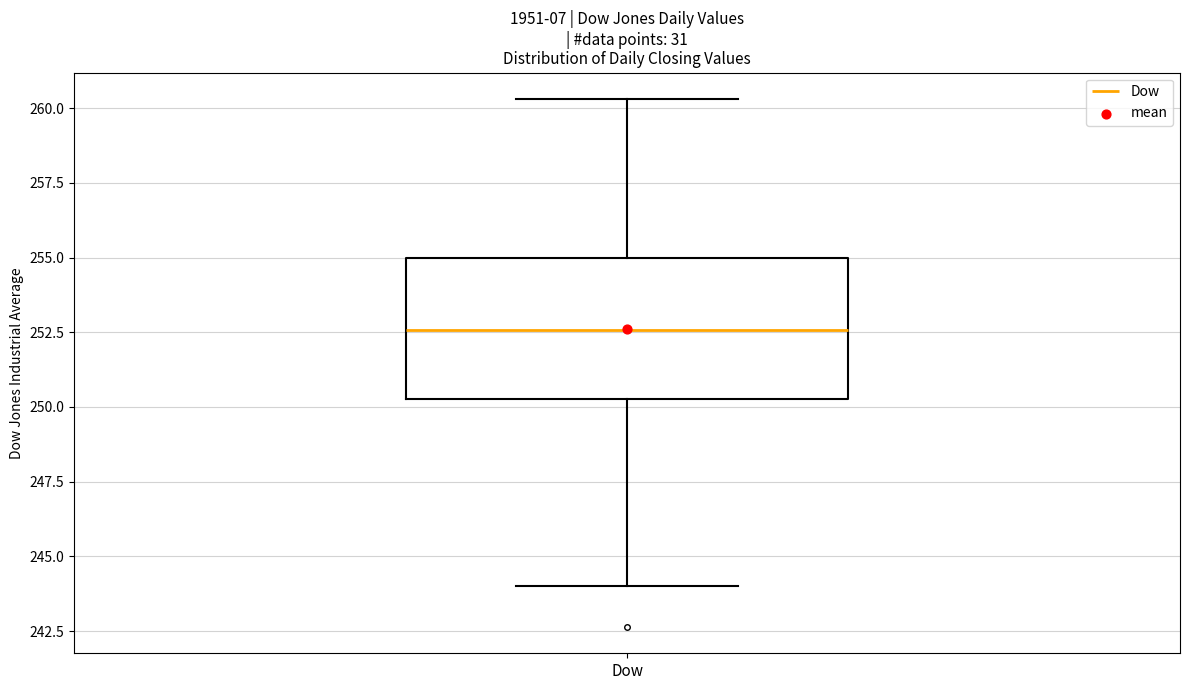

Where does the lower whisker of the box for Dow end on the y-axis? The values are not printed on the chart, so give them approximately, as read against the axis.

244.0